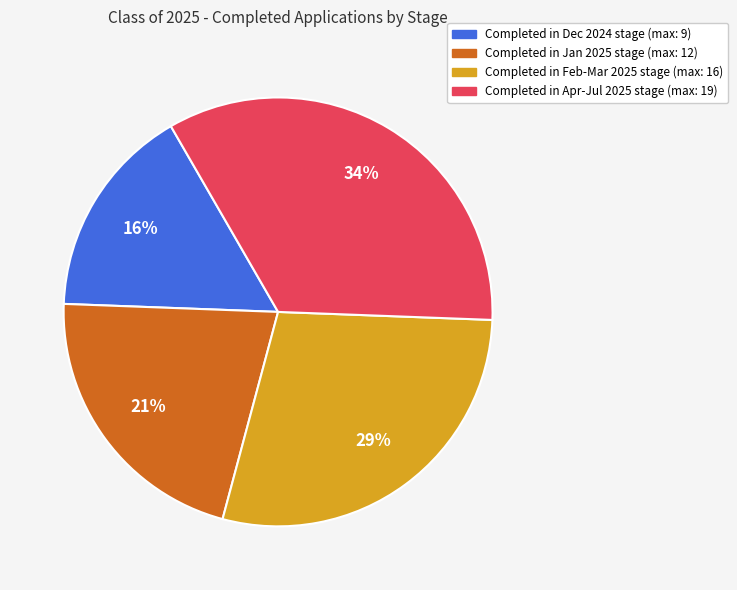

Does any single category account for the majority?

No